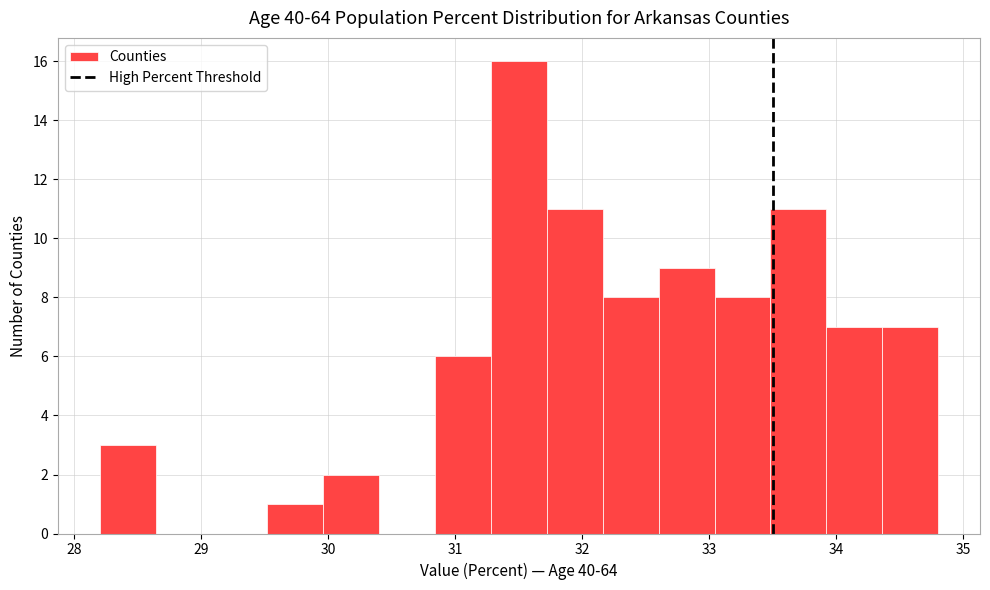

Reading left to right, list every bar in this chart as the range it spans on the x-axis followed by its height. Neither the bar edges nor the heights are printed on the chart, so give them approximately, as read against the axes.

28.20 to 28.64: 3
28.64 to 29.08: 0
29.08 to 29.52: 0
29.52 to 29.96: 1
29.96 to 30.40: 2
30.40 to 30.84: 0
30.84 to 31.28: 6
31.28 to 31.72: 16
31.72 to 32.16: 11
32.16 to 32.60: 8
32.60 to 33.04: 9
33.04 to 33.48: 8
33.48 to 33.92: 11
33.92 to 34.36: 7
34.36 to 34.80: 7